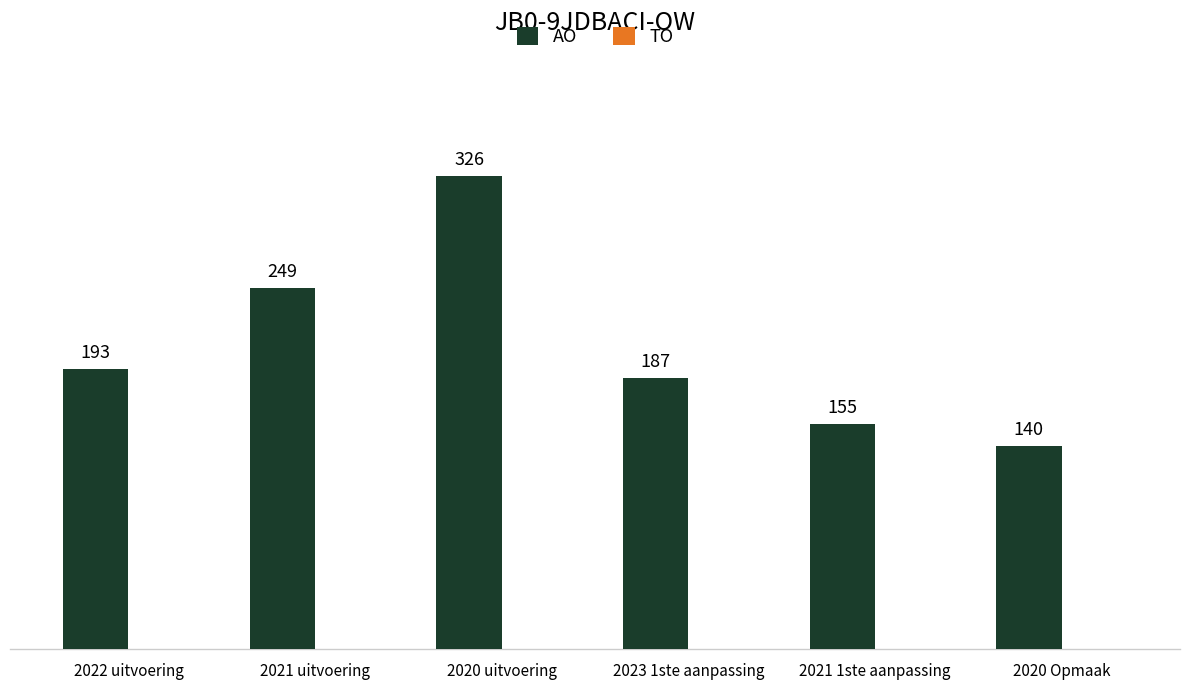

Which label corresponds to the largest value in the chart?

2020 uitvoering